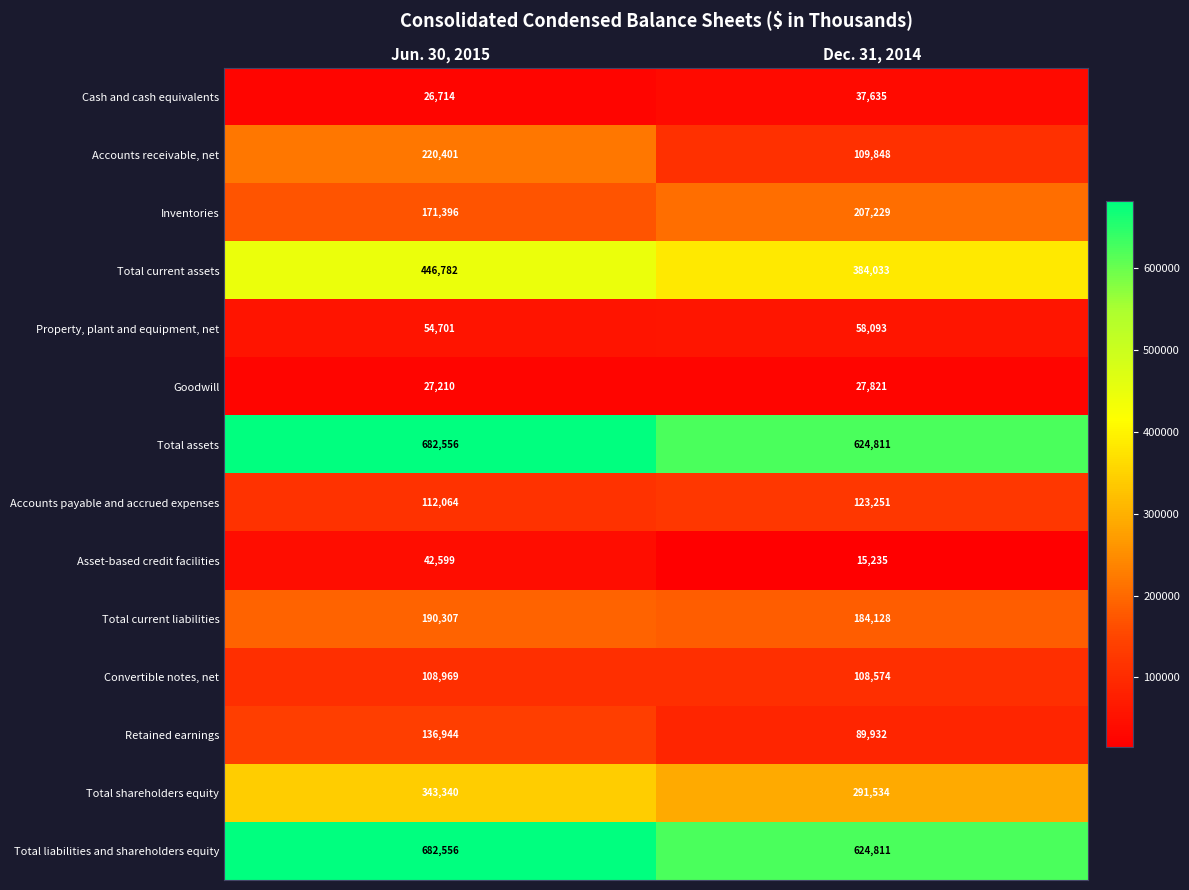

At which category is the sum across all series the highest?

Jun. 30, 2015